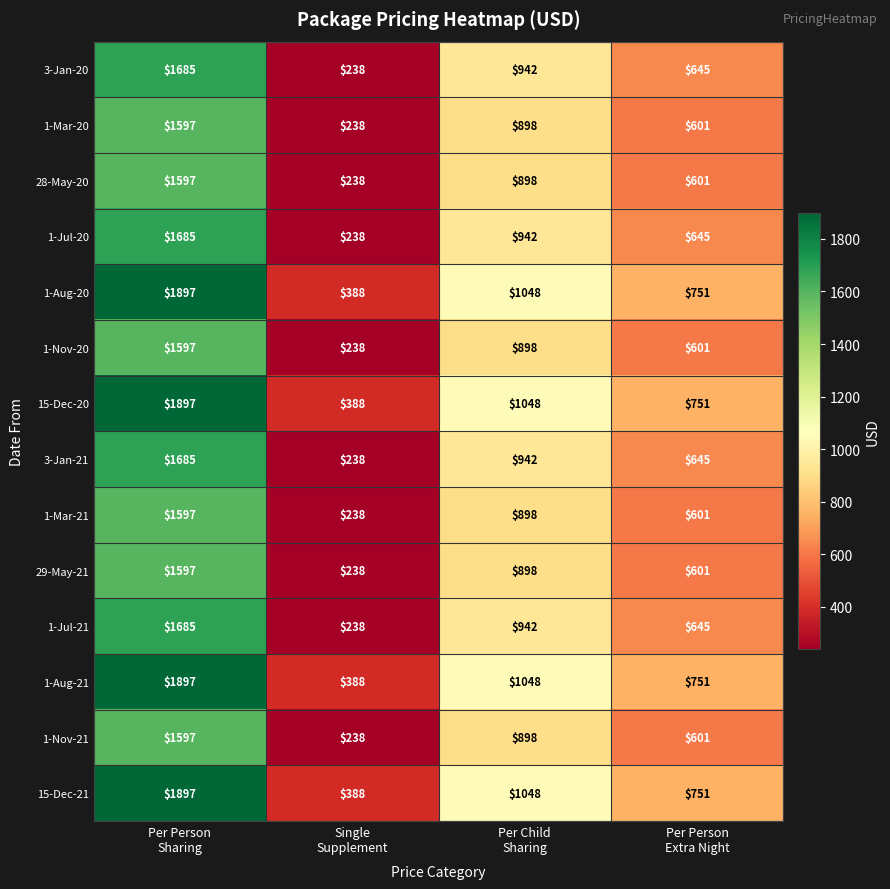

What is the average value of the 3-Jan-20 series?

878